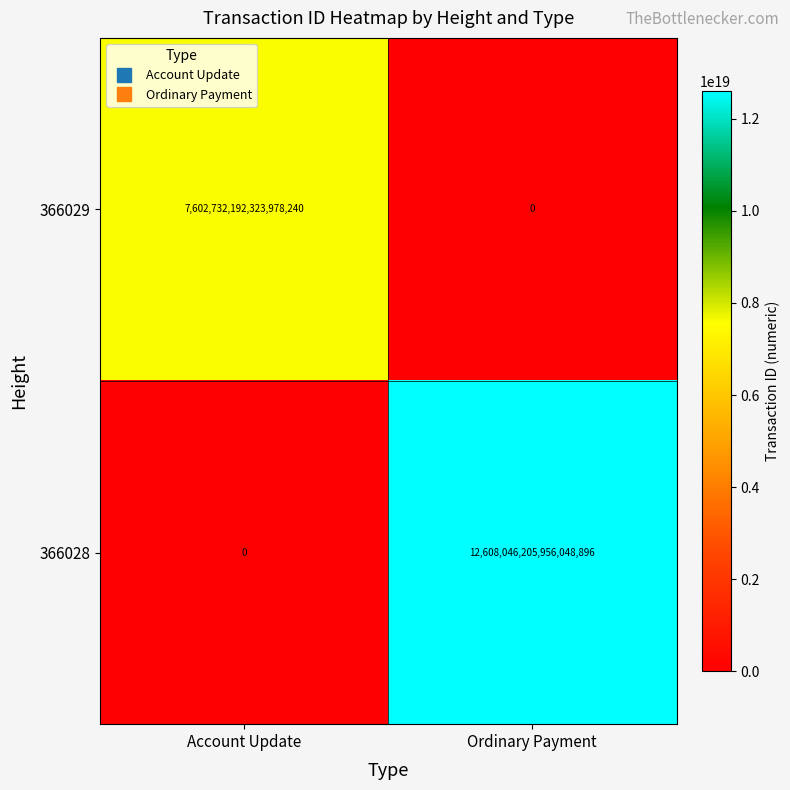

Which series changed the most between Account Update and Ordinary Payment?

366028